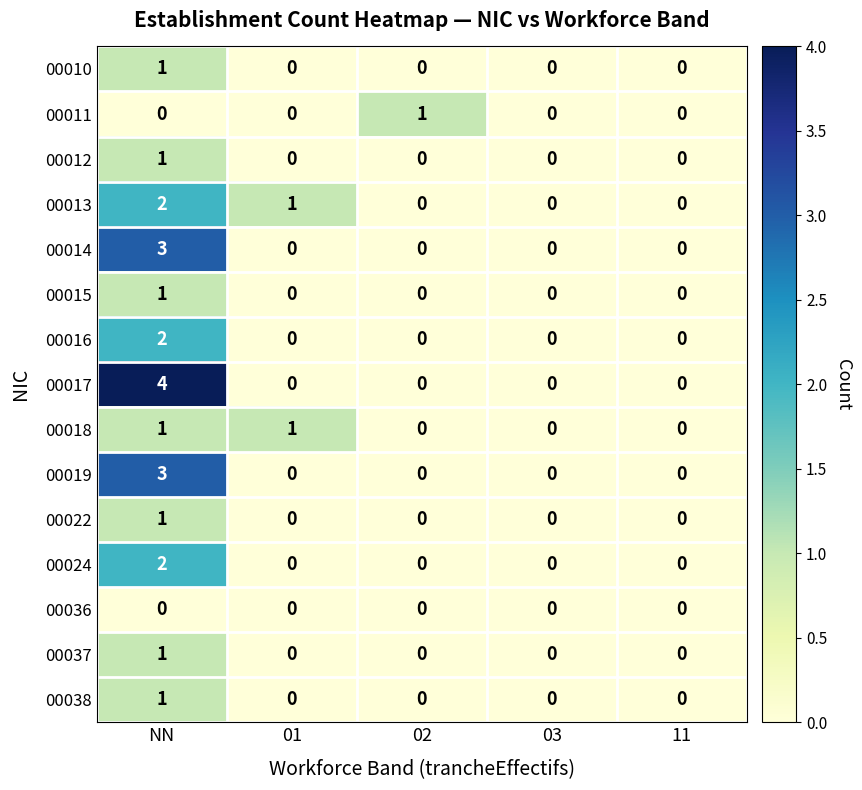

True or false: 00036 has a value of 0 at 03.

True